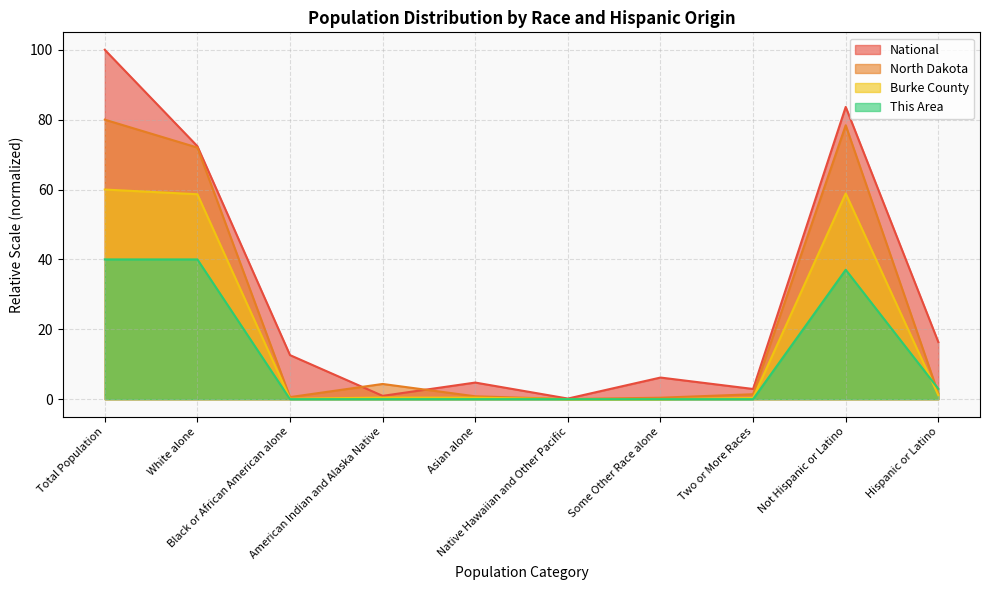

How many data points in North Dakota are above 1?

6